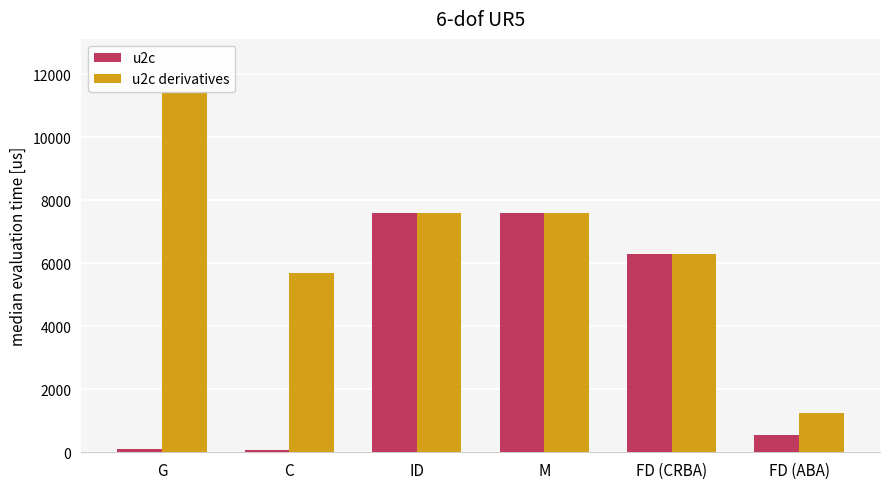

What is the difference between the u2c derivatives values at M and FD (ABA)?

6361.1